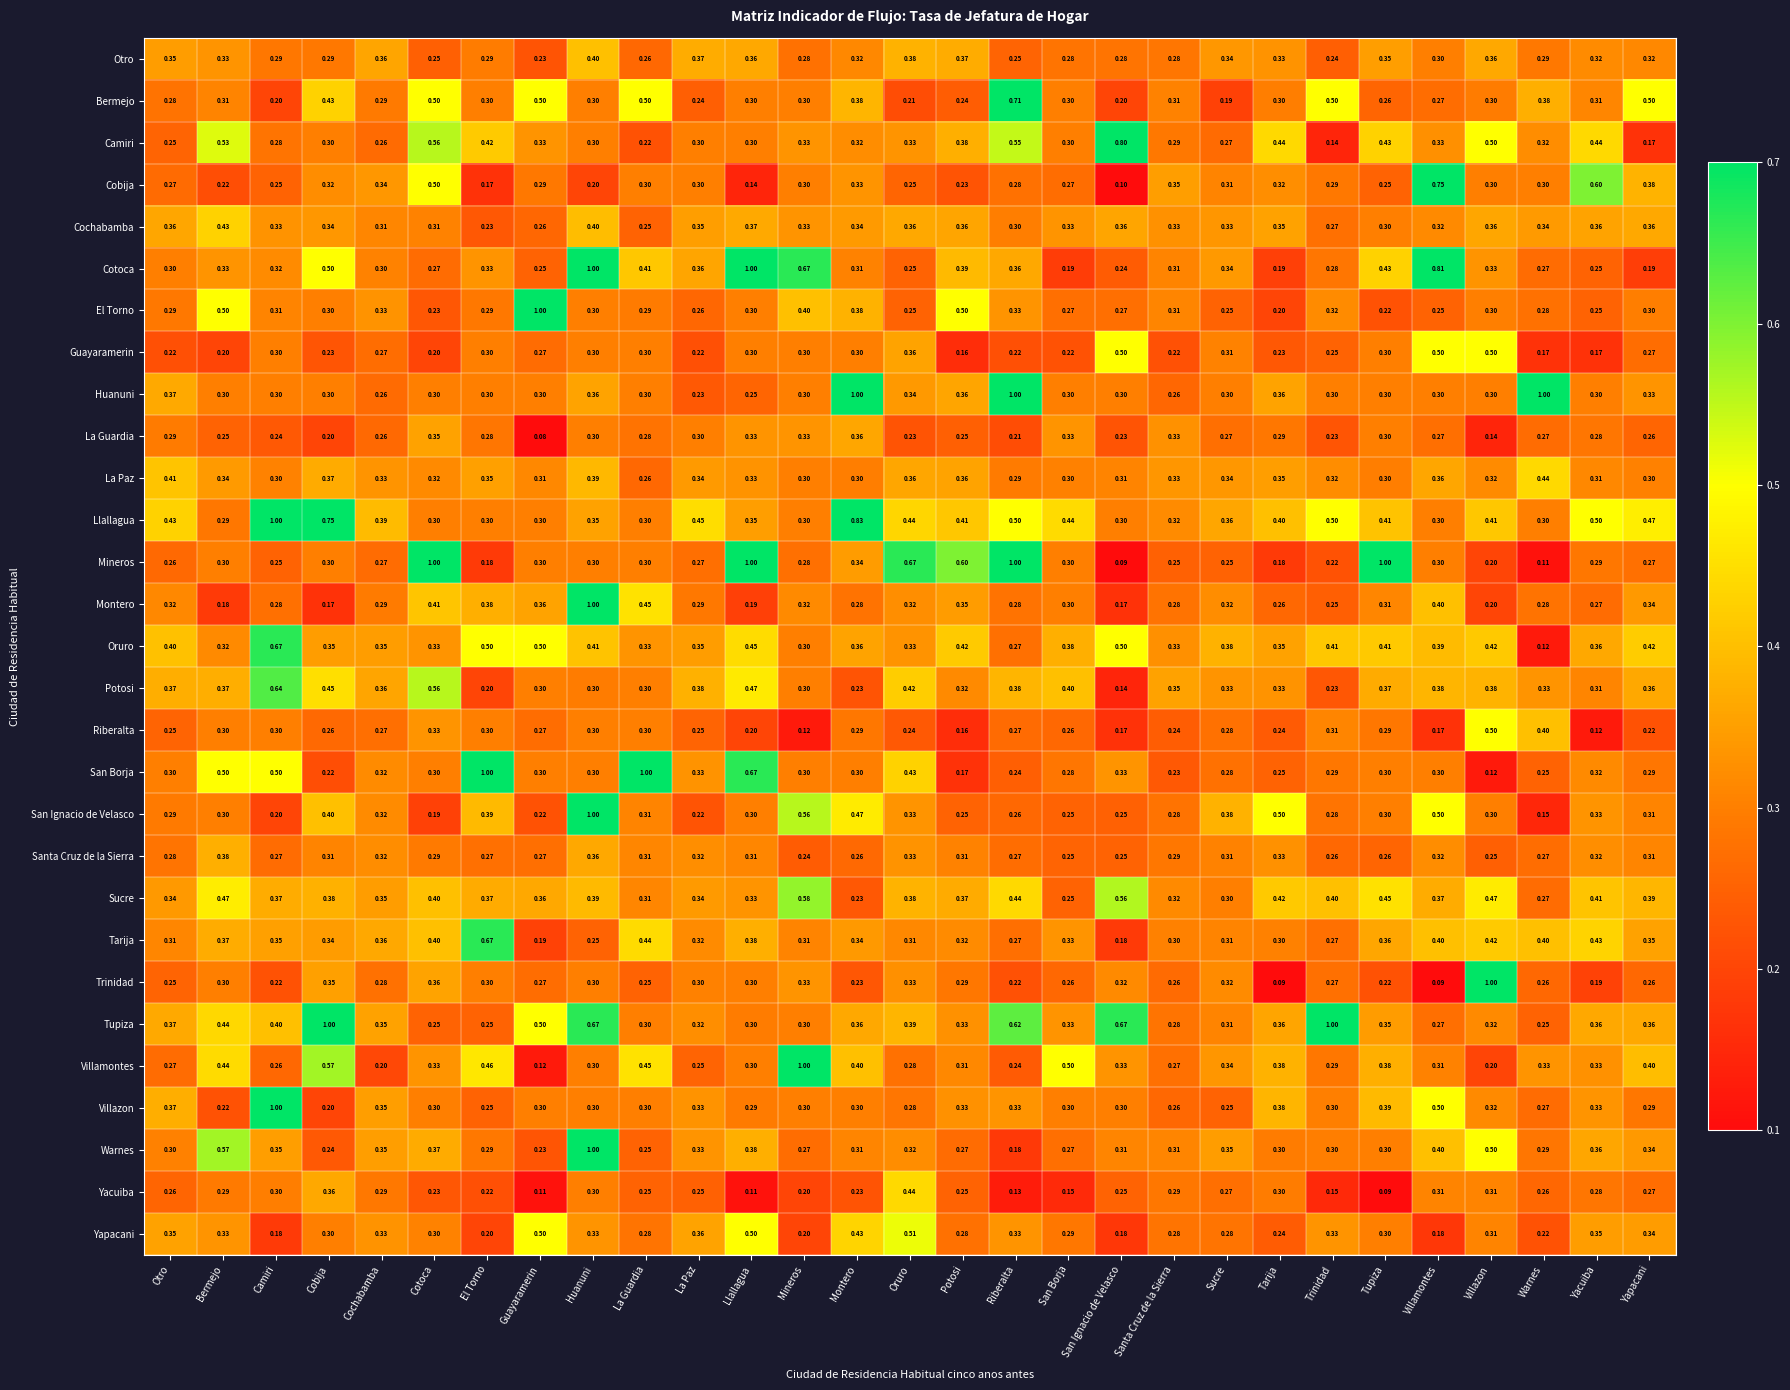

At which label is Mineros closest to 0?

San Ignacio de Velasco